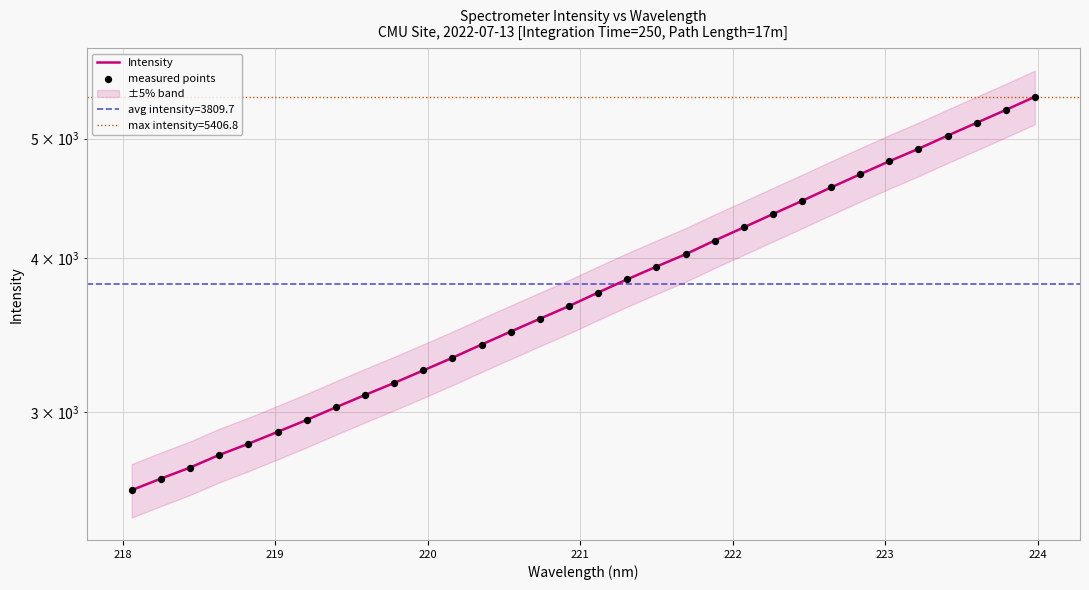

At how many categories does at least one series exceed 4390?

9